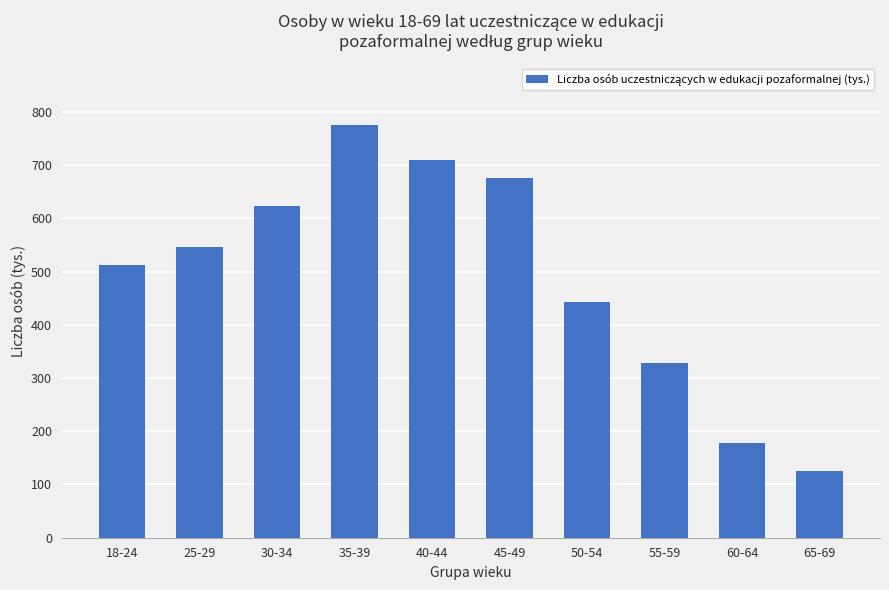

Rank the categories by value from lowest to highest.

65-69, 60-64, 55-59, 50-54, 18-24, 25-29, 30-34, 45-49, 40-44, 35-39